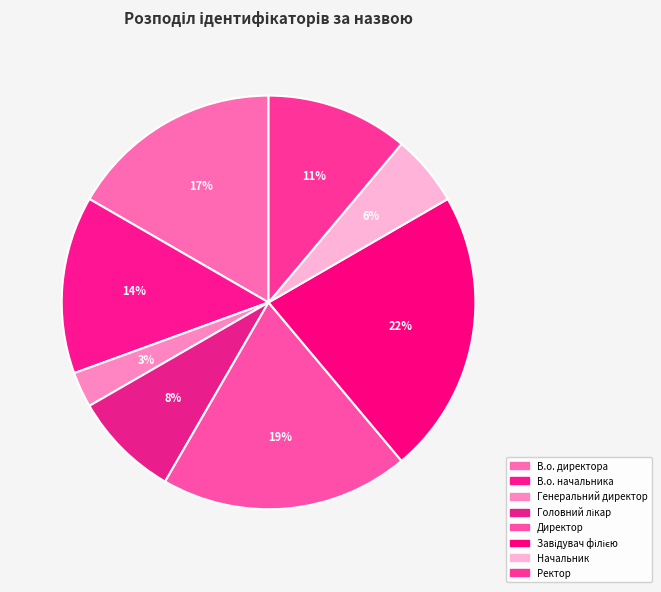

How many slices are in this pie chart?

8